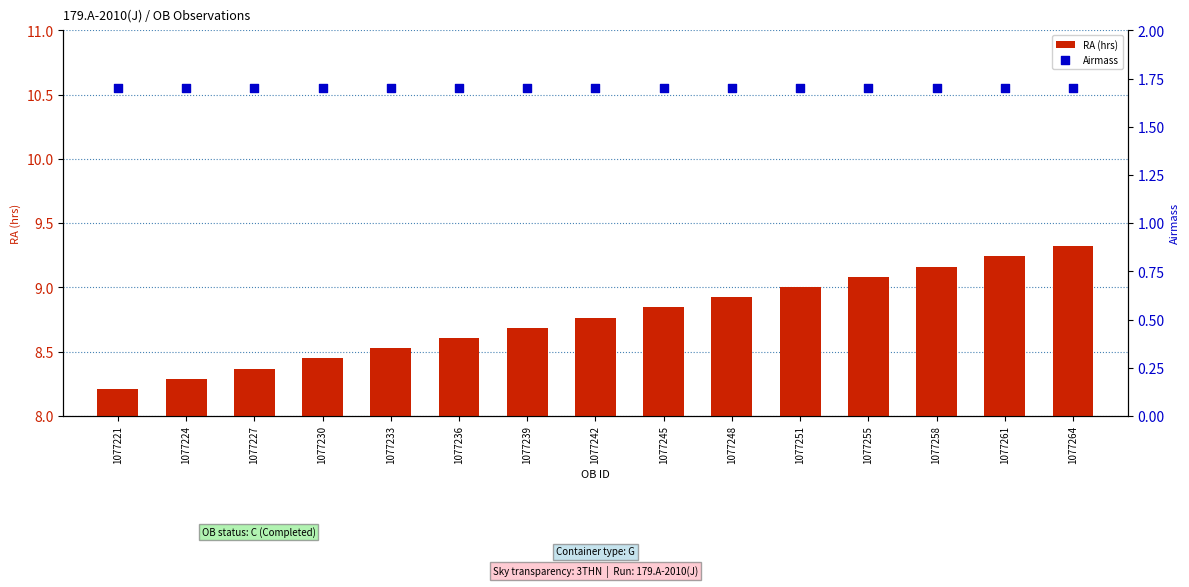

At which category is the sum across all series the highest?

1077264